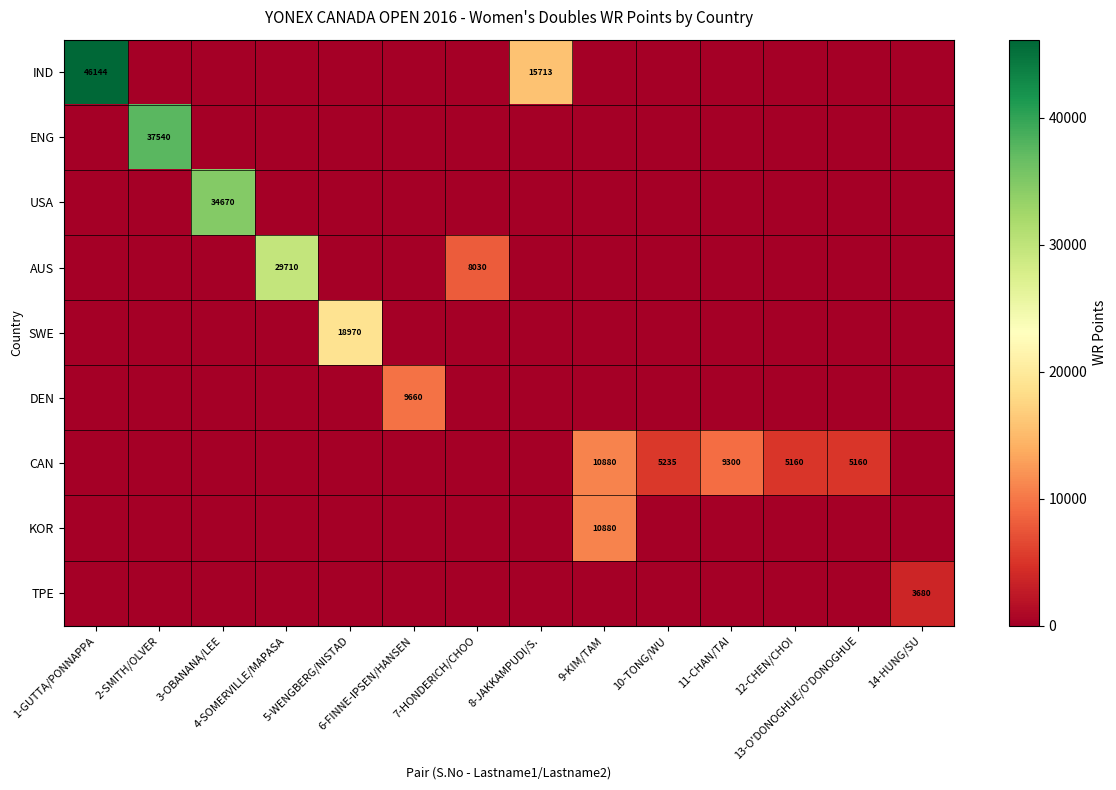

True or false: DEN has a value of 0 at 10-TONG/WU.

True